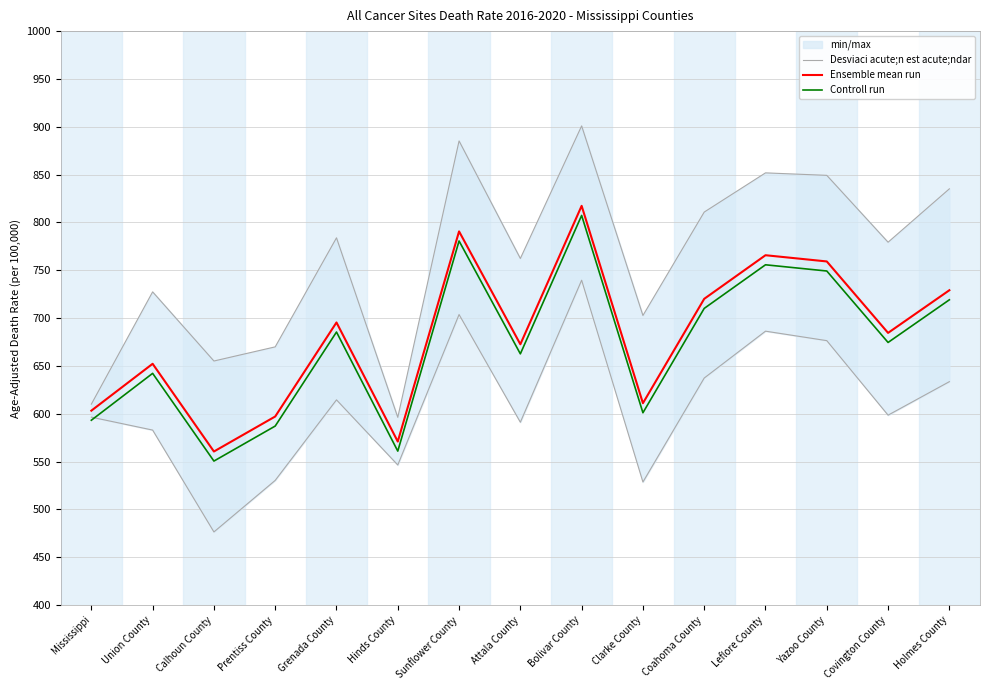

True or false: Controll run has a value of 915.7 at Clarke County.

False